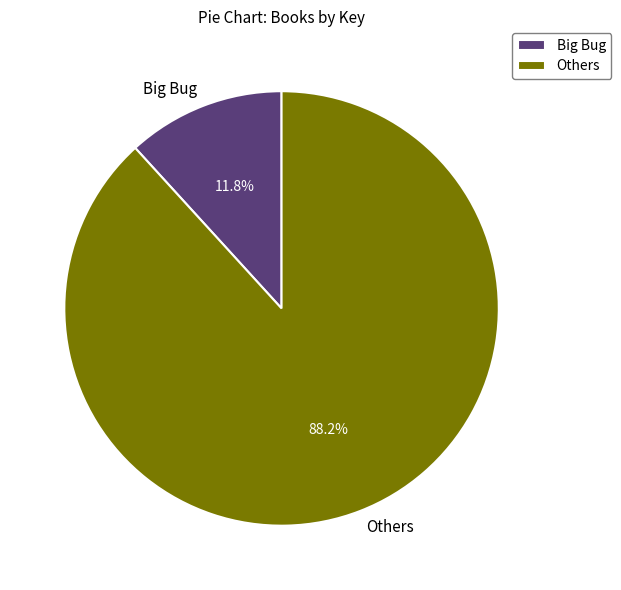

Which category has the smallest portion of the pie?

Big Bug